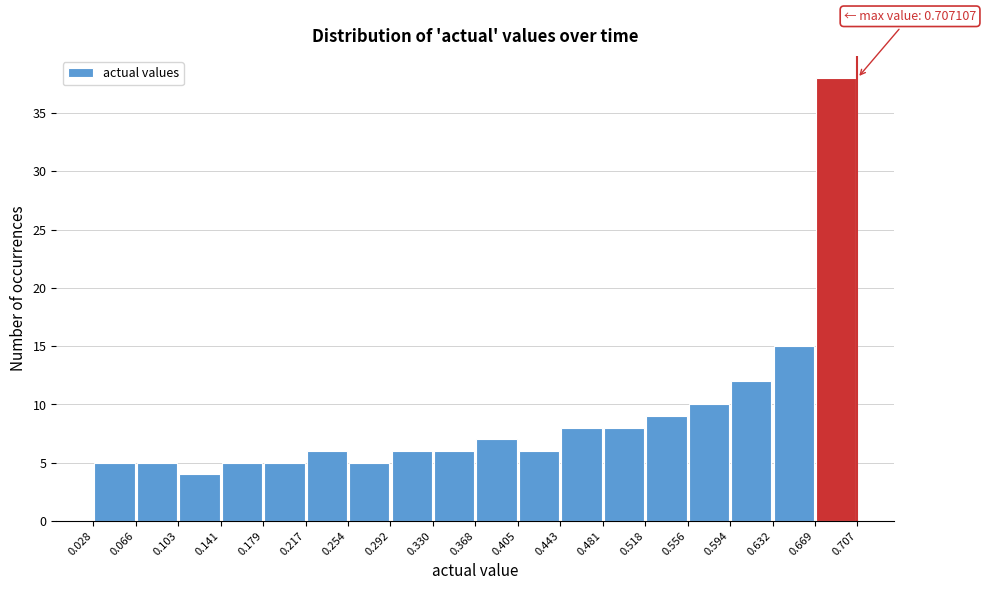

Over which range of the x-axis is the bar tallest?

0.669 to 0.707